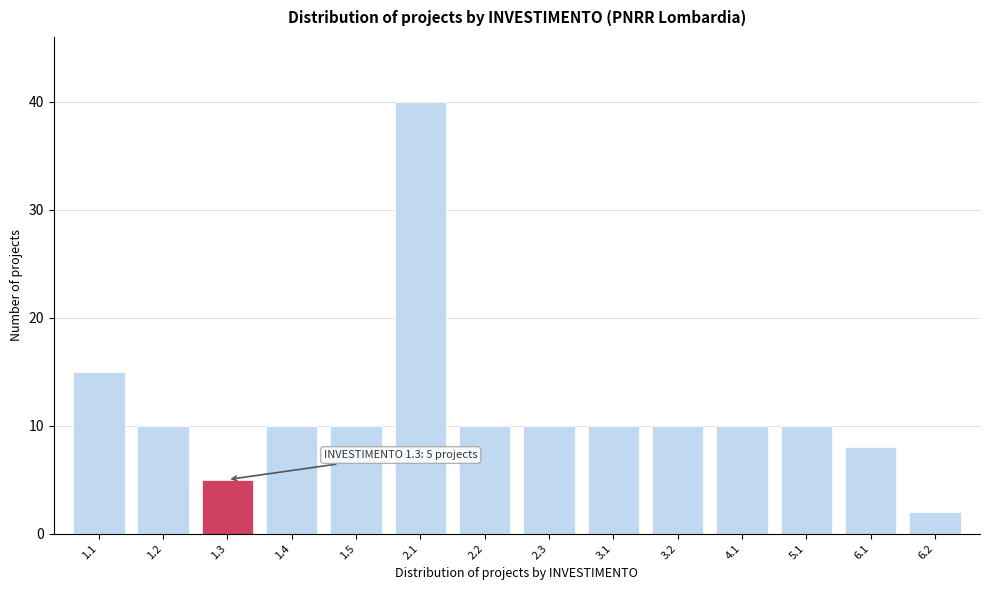

Reading left to right, extract all data points from this chart.

1.1=15	1.2=10	1.3=5	1.4=10	1.5=10	2.1=40	2.2=10	2.3=10	3.1=10	3.2=10	4.1=10	5.1=10	6.1=8	6.2=2